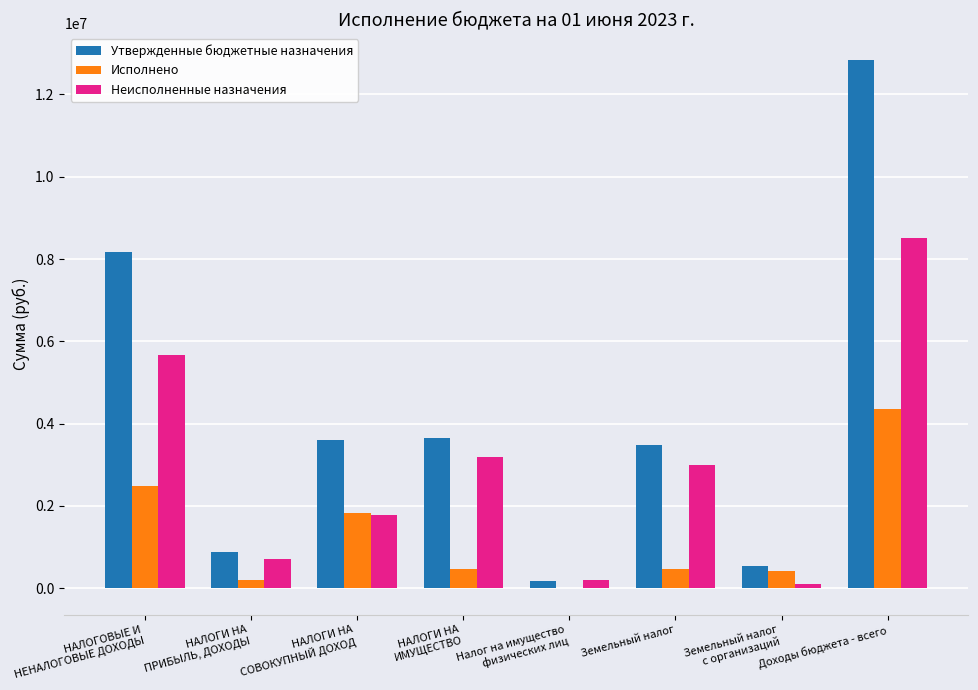

What is the sum of all Неисполненные назначения values?

23142762.2